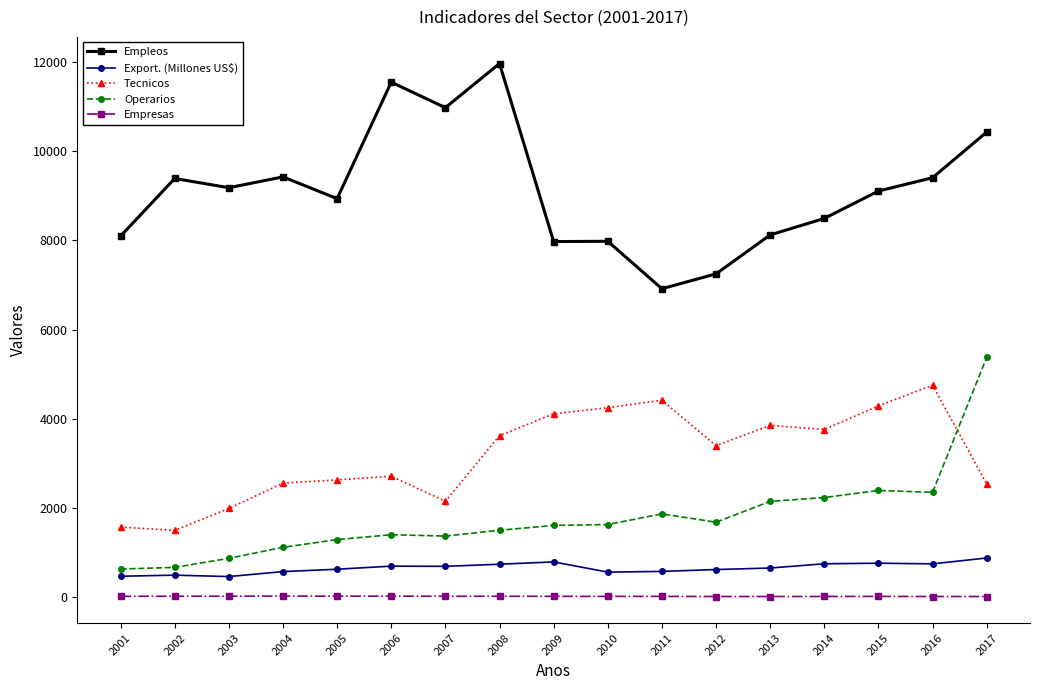

Which label corresponds to the largest value in the chart?

2008